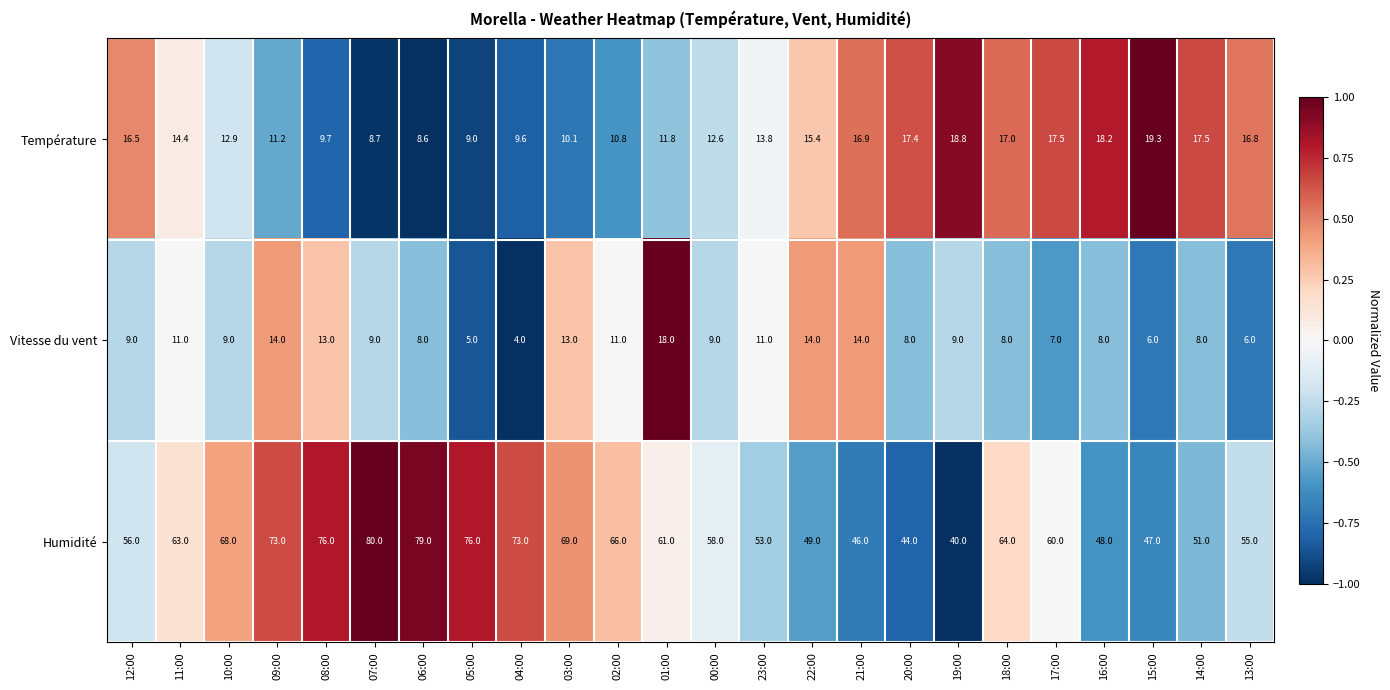

What is the maximum value shown in the chart?

80.0